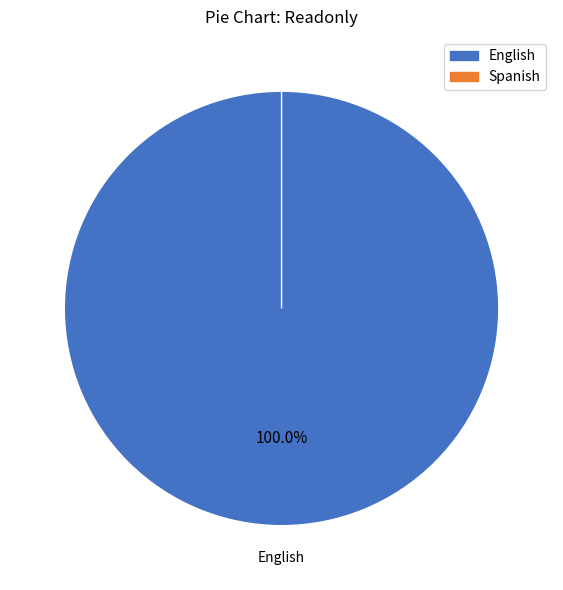

What percentage do Spanish and English together represent?

100.0%